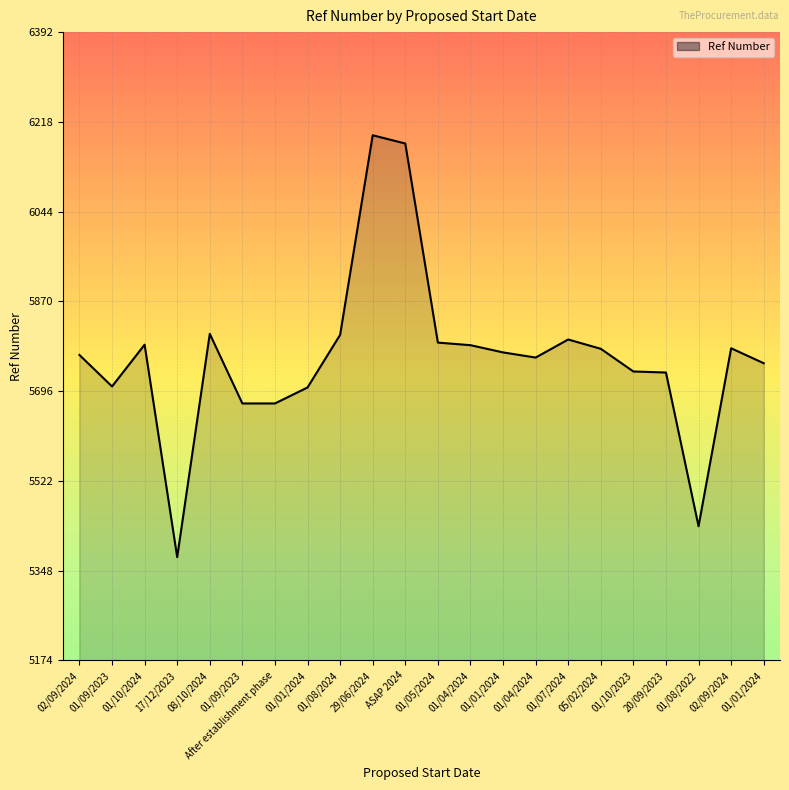

Rank the categories by value from highest to lowest.

29/06/2024, ASAP 2024, 08/10/2024, 01/08/2024, 01/07/2024, 01/05/2024, 01/10/2024, 01/04/2024, 02/09/2024, 05/02/2024, 01/01/2024, 02/09/2024, 01/04/2024, 01/01/2024, 01/10/2023, 20/09/2023, 01/09/2023, 01/01/2024, 01/09/2023, After establishment phase, 01/08/2022, 17/12/2023